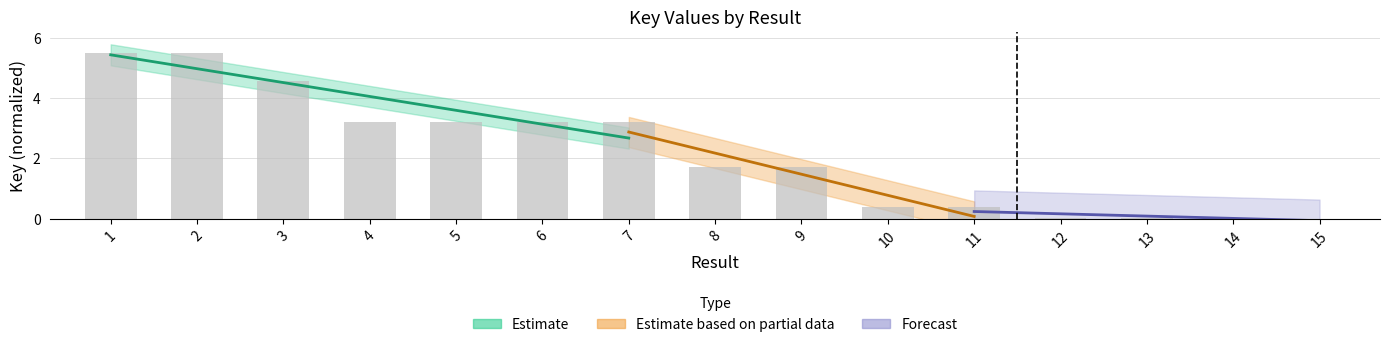

Reading left to right, list all the values displayed in this chart.

1=5.5	2=5.5	3=4.6	4=3.2	5=3.2	6=3.2	7=3.2	8=1.7	9=1.7	10=0.4	11=0.4	12=0.0	13=0.0	14=0.0	15=0.0